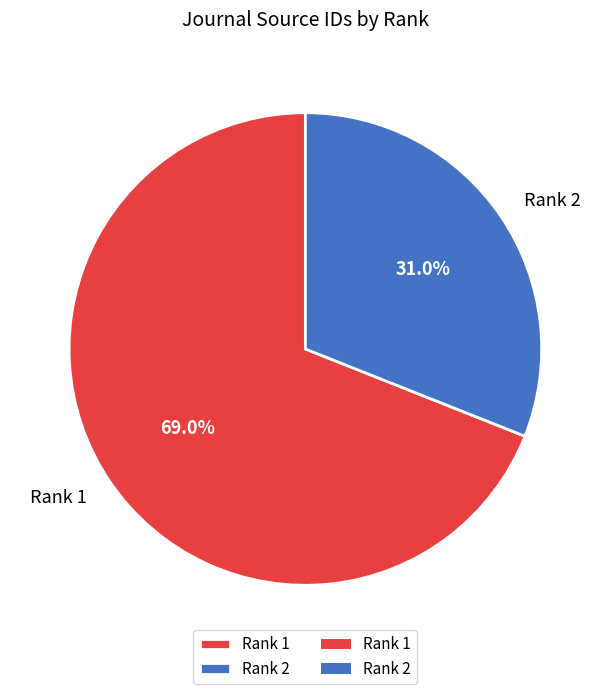

The Rank 2 slice represents 21% of the pie. True or false?

False